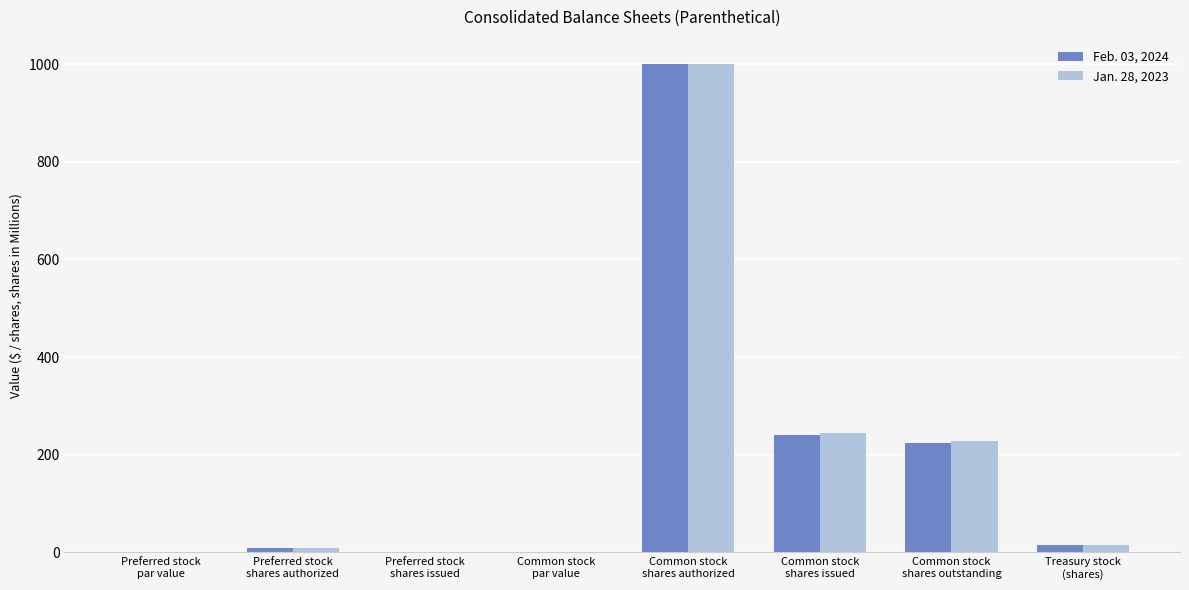

What is the maximum value shown in the chart?

1000.0